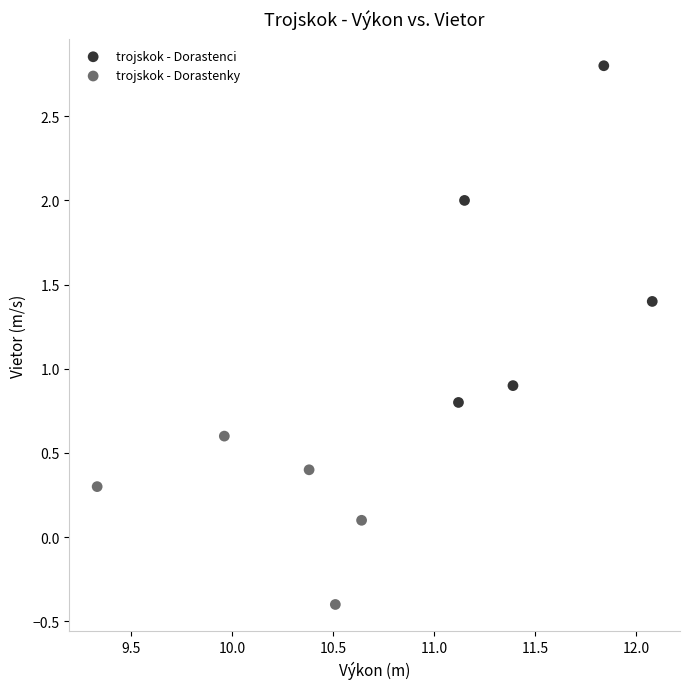

Which series contains the lowest Y value?

trojskok - Dorastenky